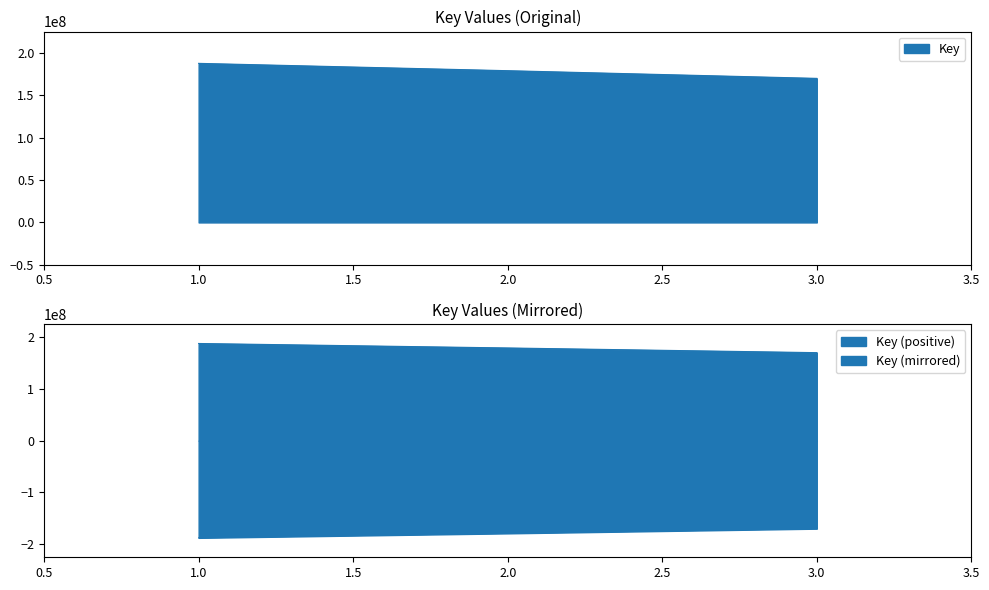

Rank the categories by value from lowest to highest.

3, 2, 1